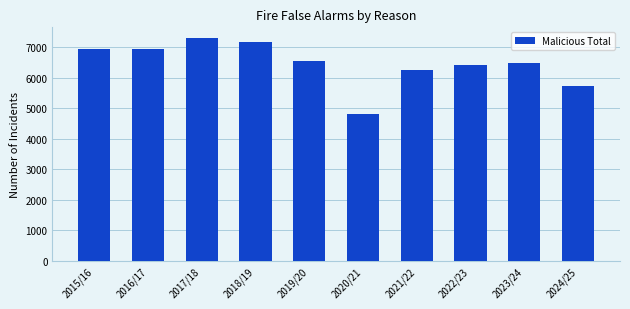

What is the difference between the values at 2022/23 and 2017/18?

867